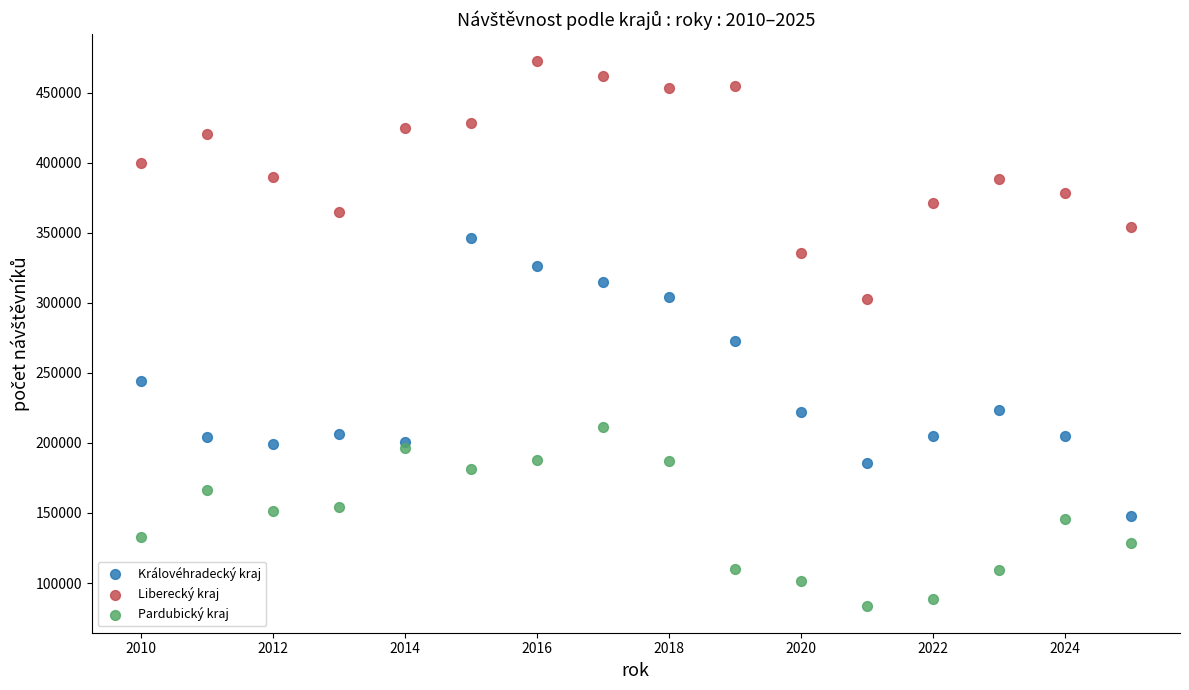

What are all the series names shown in the legend?

Královéhradecký kraj, Liberecký kraj, Pardubický kraj